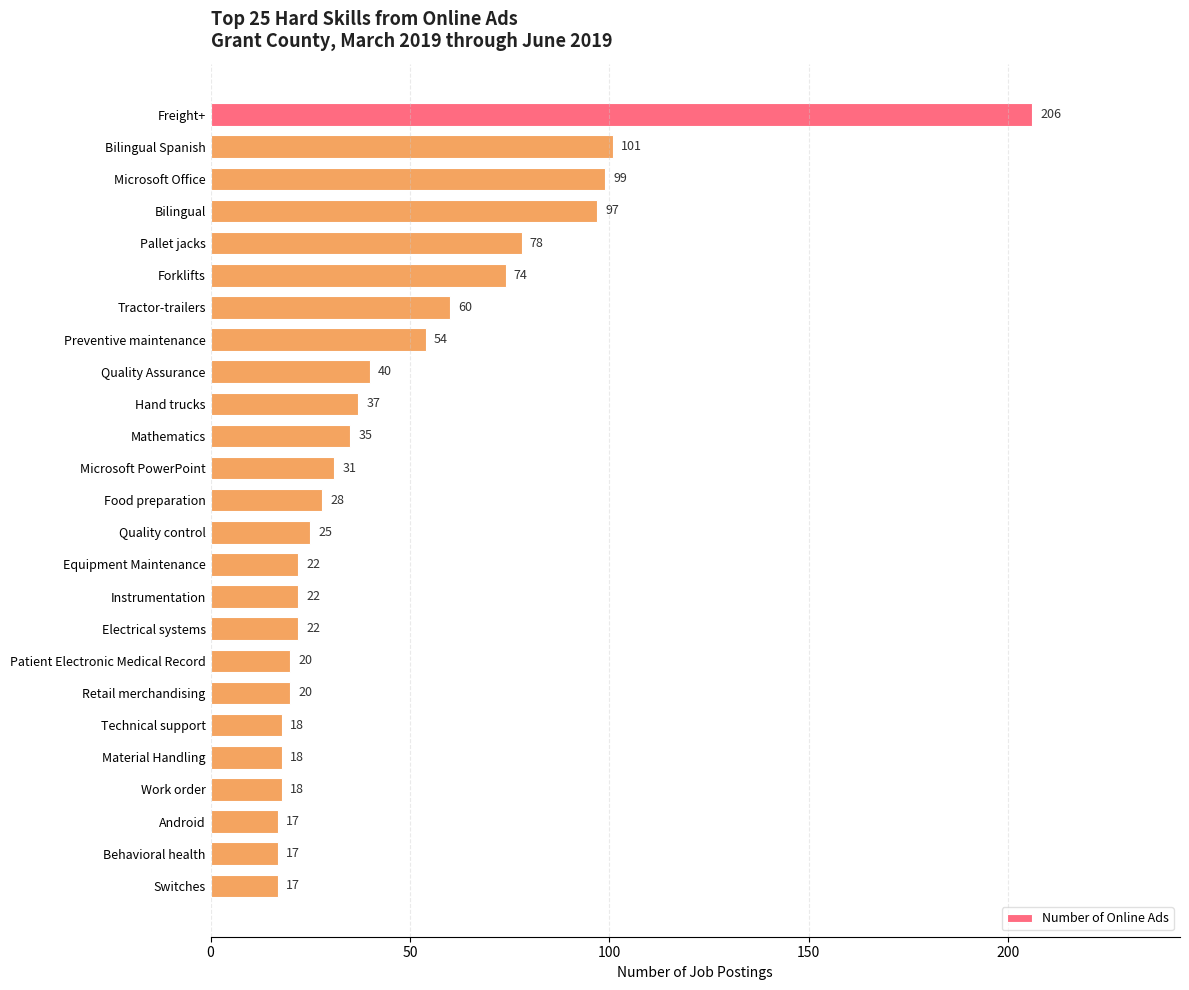

What is the change in value from Freight+ to Electrical systems?

-184